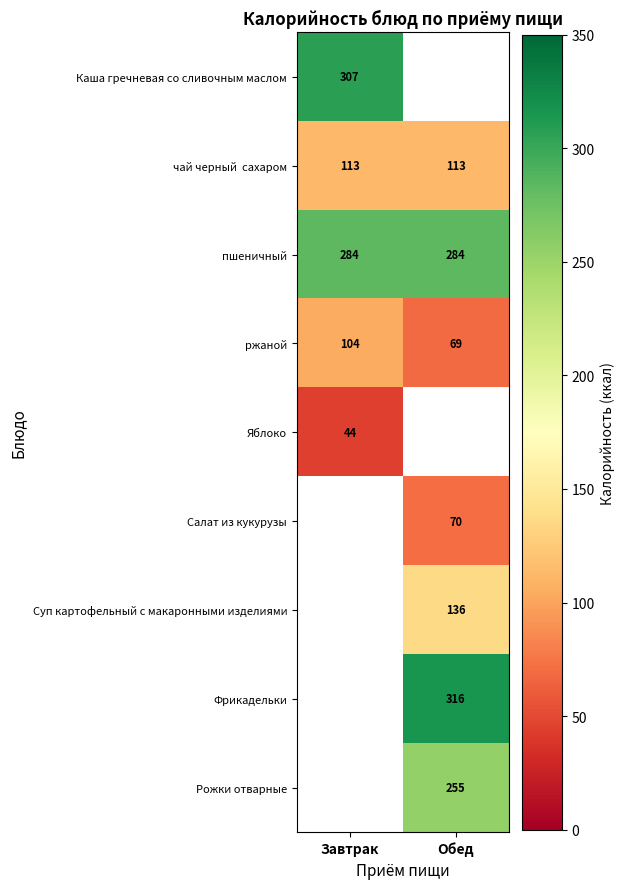

Is it true that пшеничный equals 284 at Обед?

True